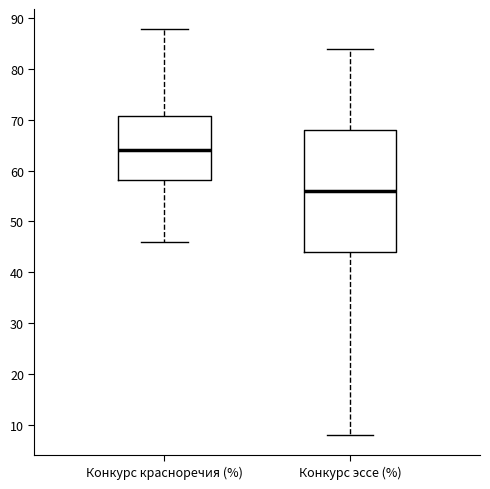

Which box is the tallest, from its lower edge to its upper edge?

Конкурс эссе (%)